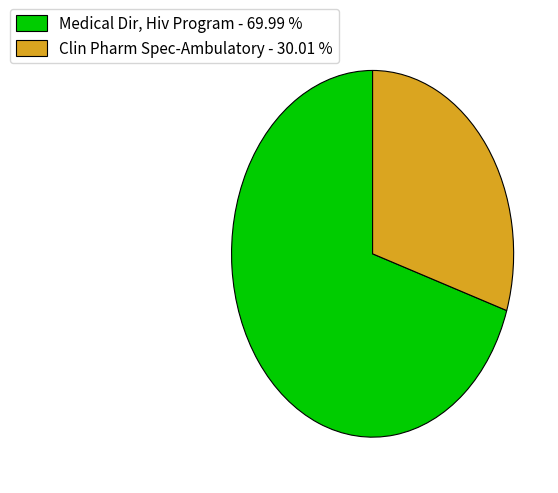

Count the number of slices in the pie.

2